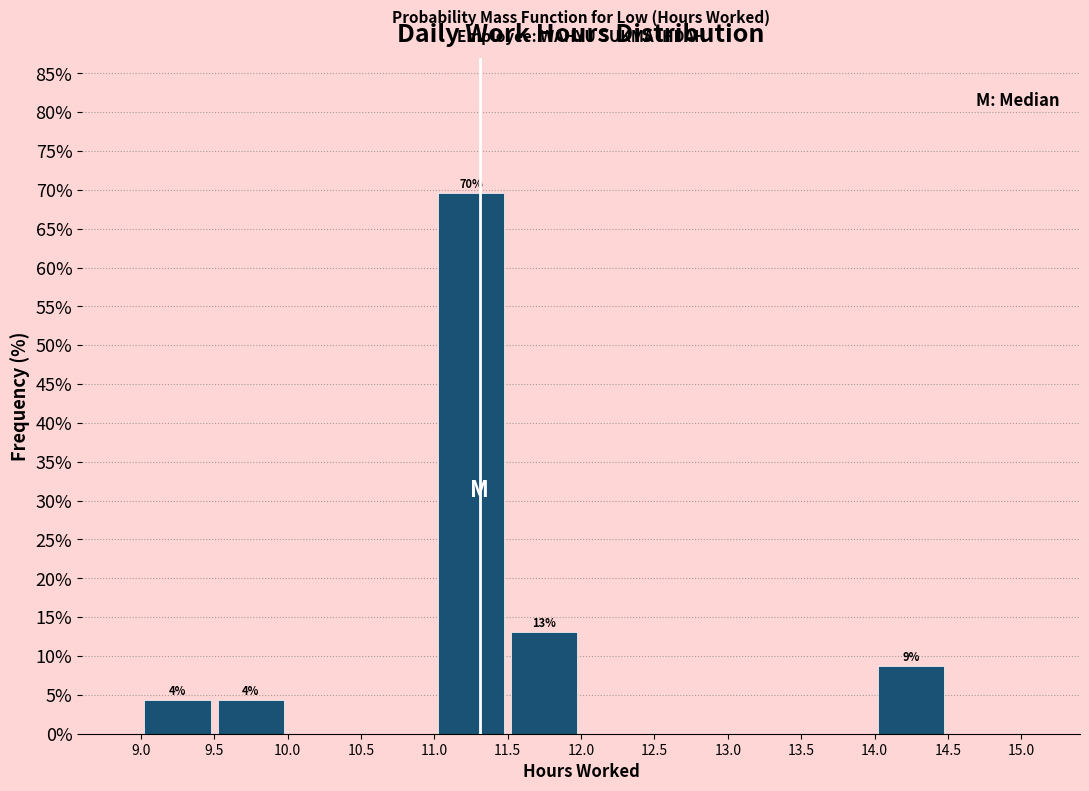

Over which range of the x-axis is the bar tallest?

11.0 to 11.5